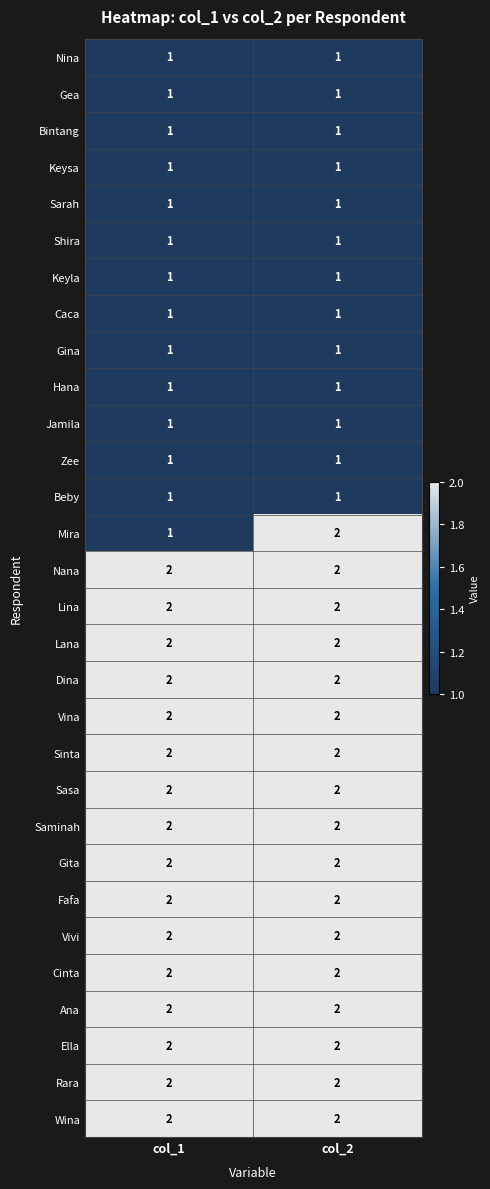

What is the sum of all Lana values?

4